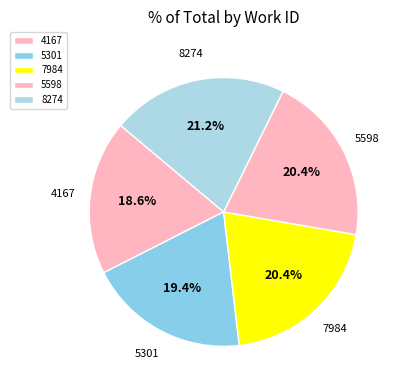

What is the ratio of the value at 5301 to the value at 4167?

1.0